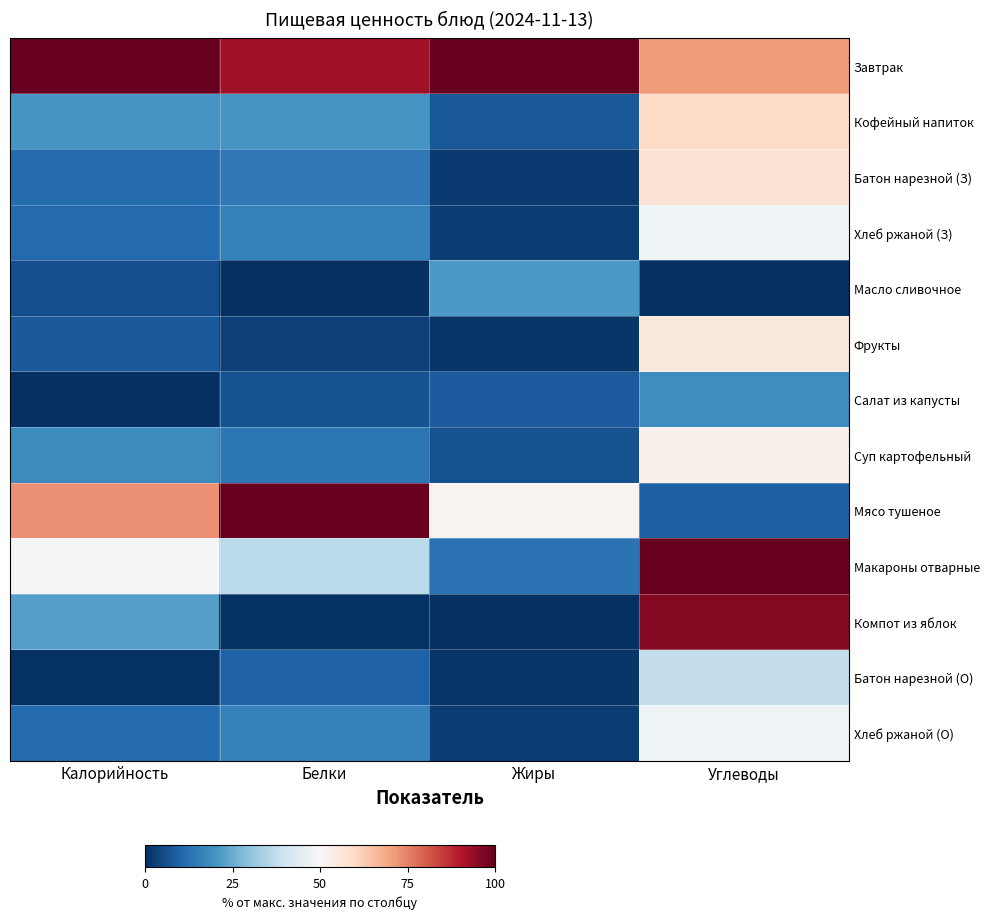

Reading left to right, what are all the values shown in this chart?

Завтрак: Калорийность=100.0	Белки=92.4	Жиры=100.0	Углеводы=71.2
Кофейный напиток: Калорийность=20.6	Белки=20.4	Жиры=7.6	Углеводы=60.0
Батон нарезной (З): Калорийность=11.7	Белки=14.4	Жиры=2.2	Углеводы=57.4
Хлеб ржаной (З): Калорийность=11.0	Белки=16.3	Жиры=2.5	Углеводы=47.8
Масло сливочное: Калорийность=6.1	Белки=0.0	Жиры=21.2	Углеводы=0.0
Фрукты: Калорийность=8.0	Белки=3.4	Жиры=1.4	Углеводы=55.2
Салат из капусты: Калорийность=0.0	Белки=6.3	Жиры=8.5	Углеводы=18.8
Суп картофельный: Калорийность=18.1	Белки=13.8	Жиры=6.4	Углеводы=52.4
Мясо тушеное: Калорийность=72.9	Белки=100.0	Жиры=51.4	Углеводы=9.2
Макароны отварные: Калорийность=49.1	Белки=36.5	Жиры=13.0	Углеводы=100.0
Компот из яблок: Калорийность=22.5	Белки=0.4	Жиры=0.0	Углеводы=95.7
Батон нарезной (О): Калорийность=0.6	Белки=9.4	Жиры=1.3	Углеводы=38.1
Хлеб ржаной (О): Калорийность=11.0	Белки=16.3	Жиры=2.5	Углеводы=47.8